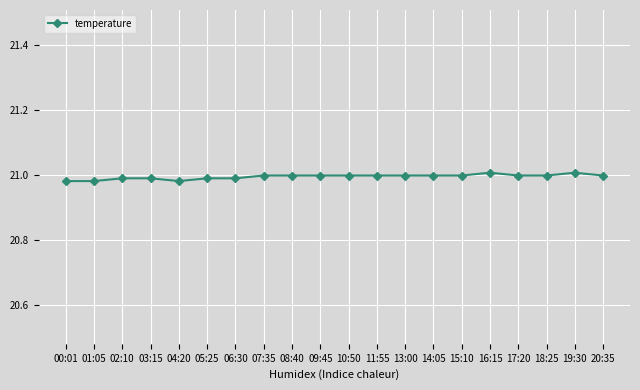

True or false: there are more than 0 points higher than both neighbors.

True